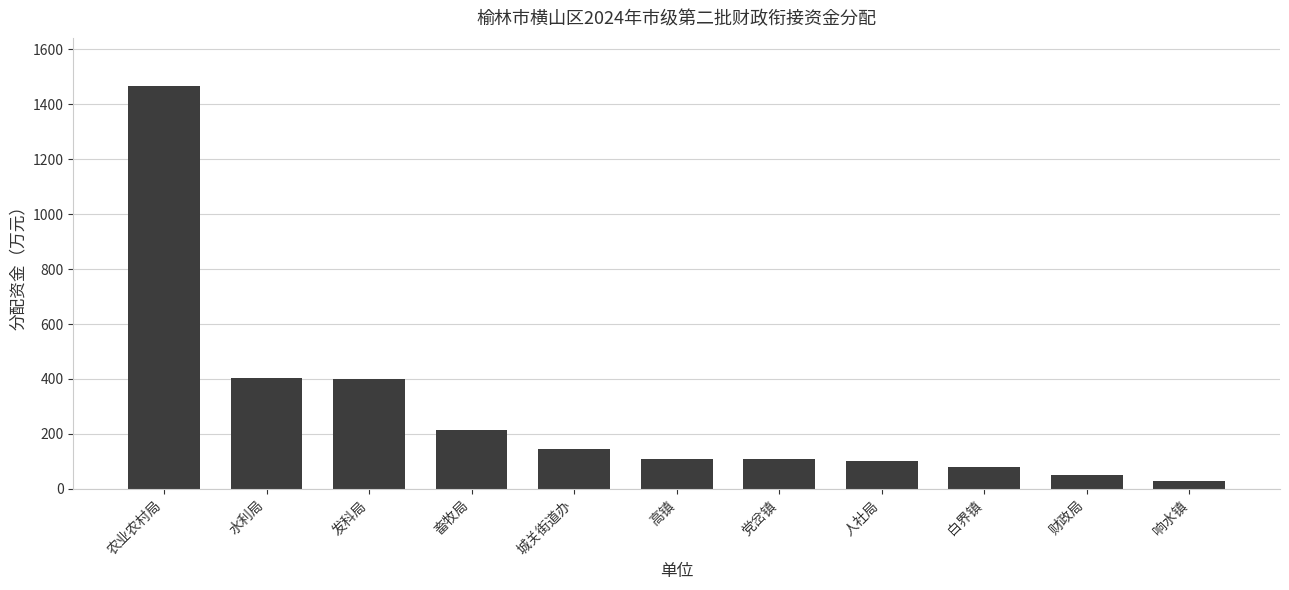

What is the maximum value shown in the chart?

1466